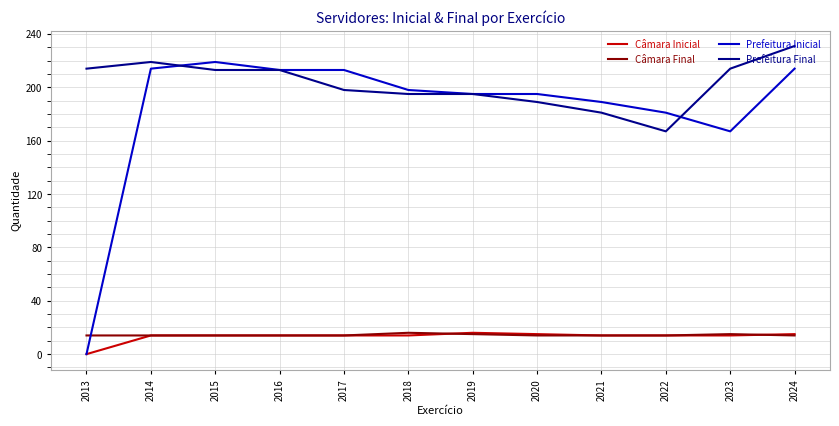

What is the highest value of the Prefeitura Inicial series?

219